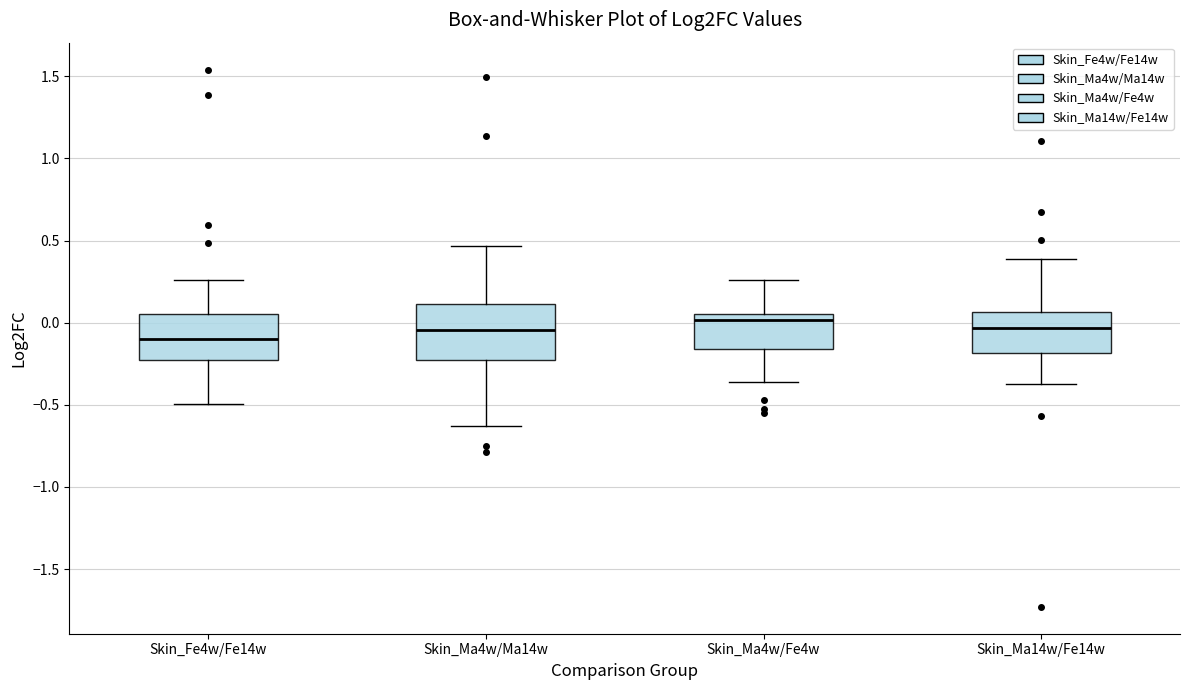

Which box's median line is the lowest?

Skin_Fe4w/Fe14w